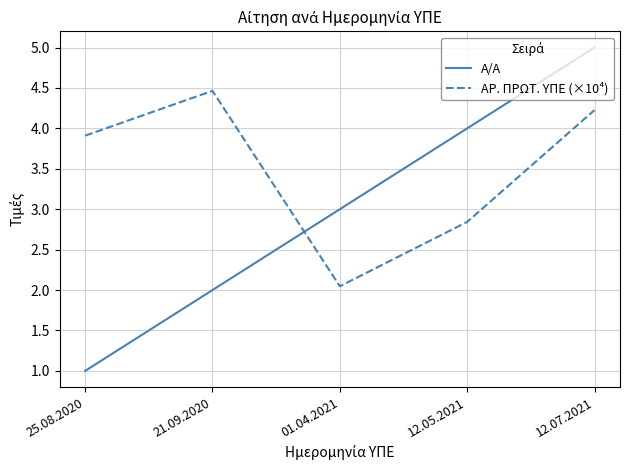

Which series has the largest range (max minus min)?

Α/Α